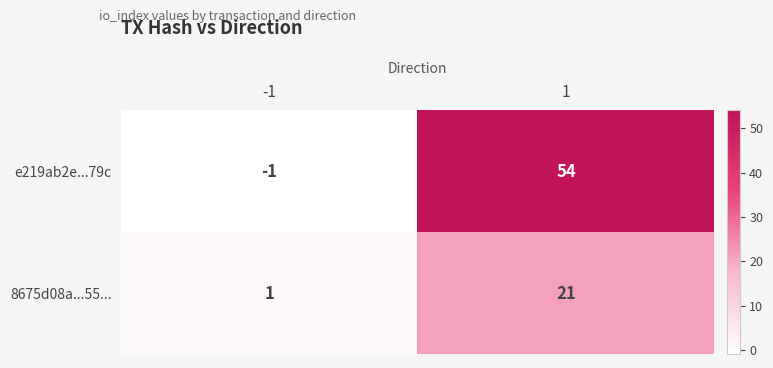

Reading left to right, transcribe all the data shown in this chart.

e219ab2e...79c: -1	54
8675d08a...55...: 1	21